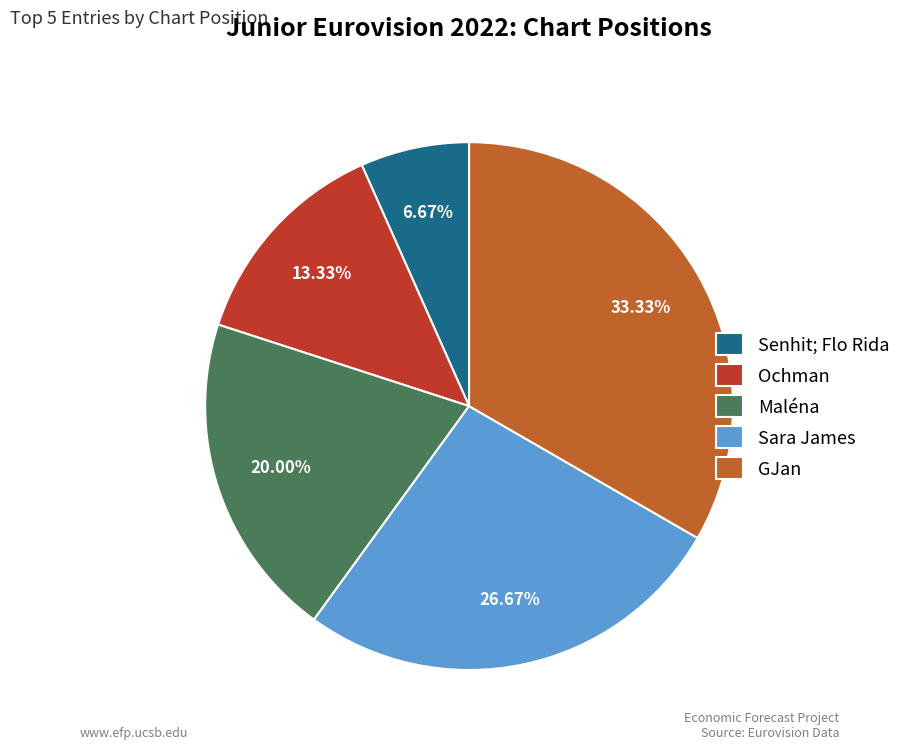

What portion of the pie excludes Maléna?

80.0%